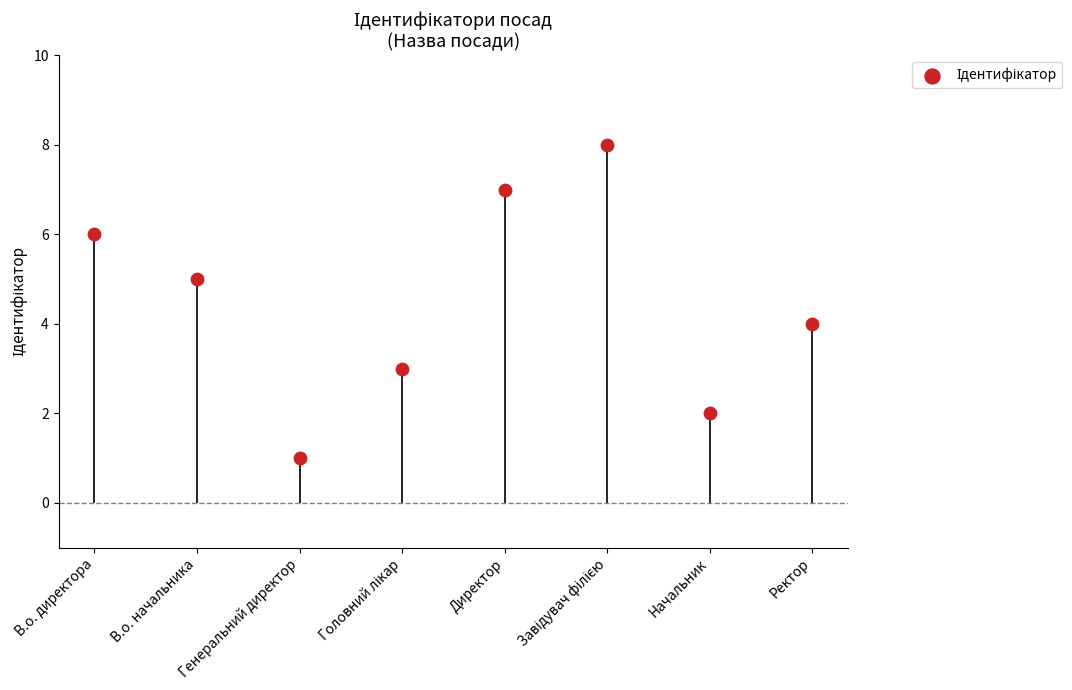

Between Генеральний директор and Завідувач філією, which is larger?

Завідувач філією